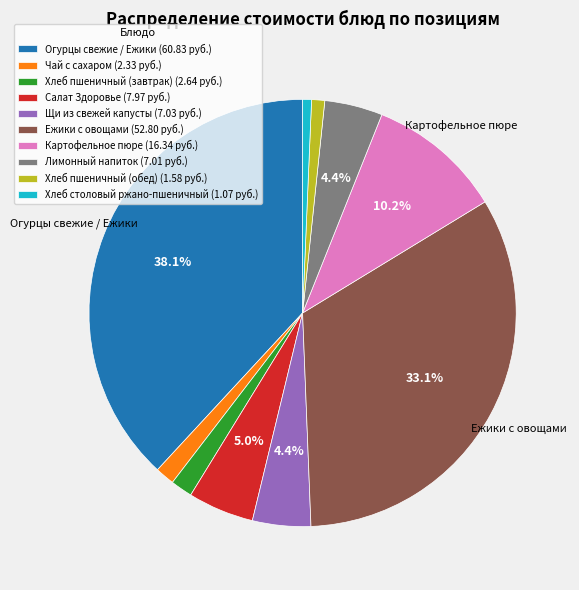

Does any single category account for the majority?

No